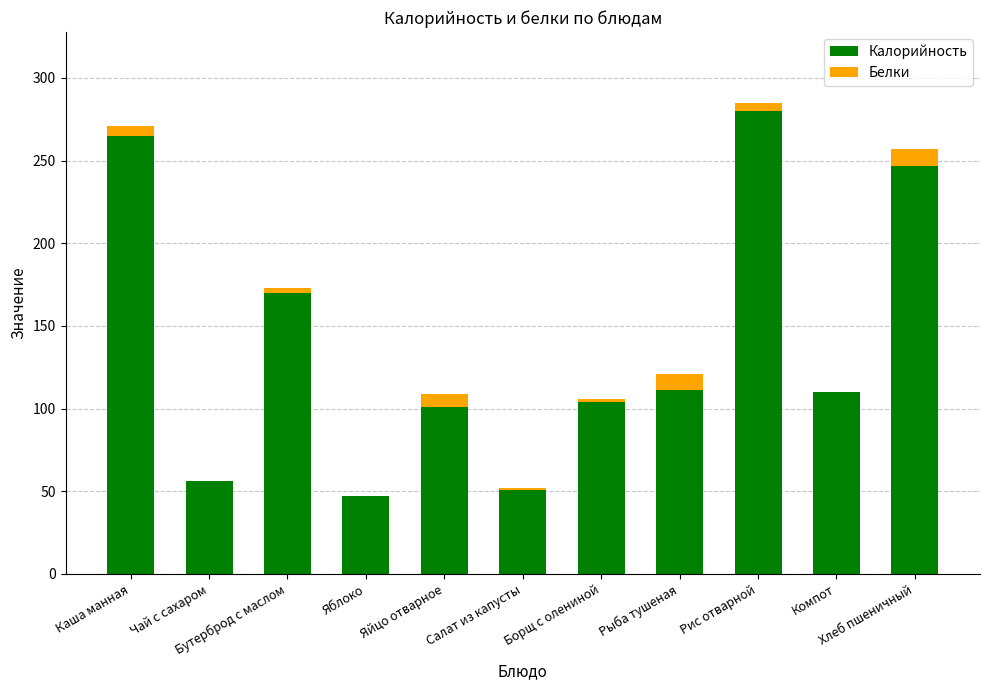

What is the highest value of the Калорийность series?

280